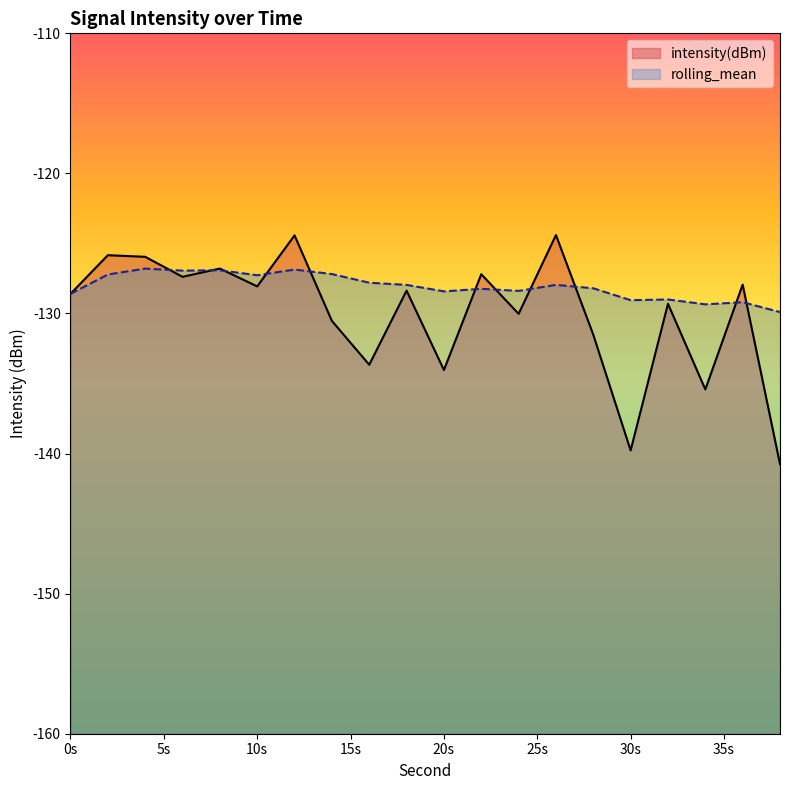

What is the value of the rolling_mean point at the 17th from the left?

-129.0